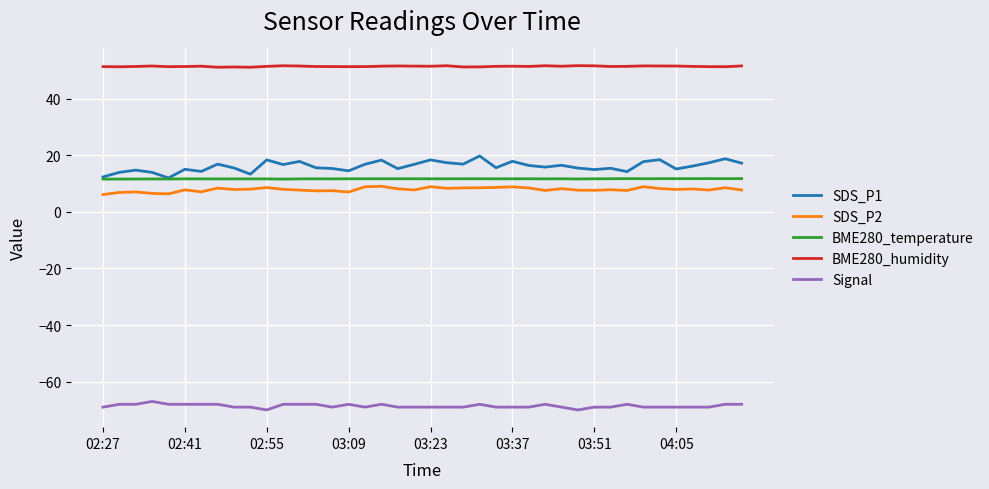

Which series has the widest spread of values?

SDS_P1